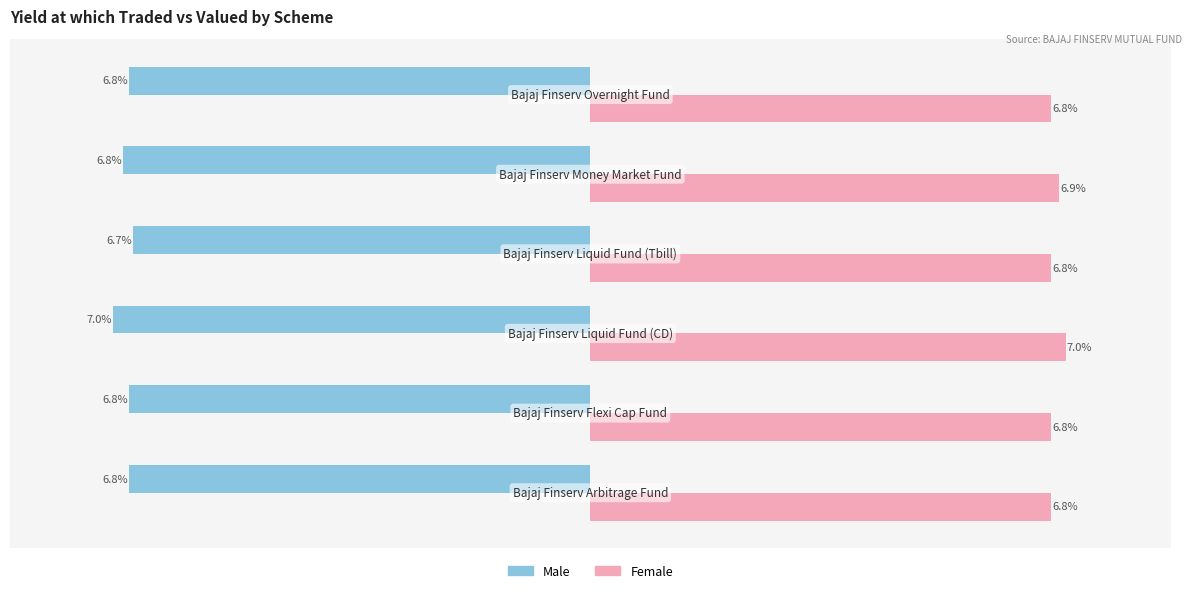

Which series has the largest total across all categories?

Female